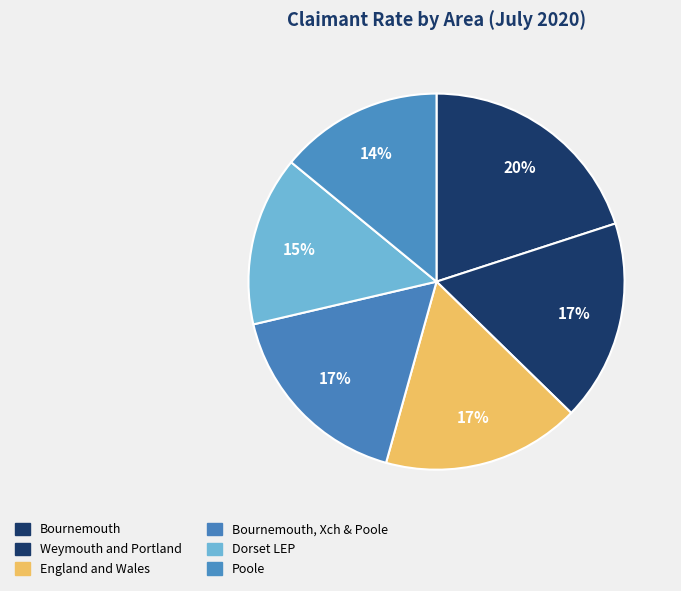

Count the number of slices in the pie.

6